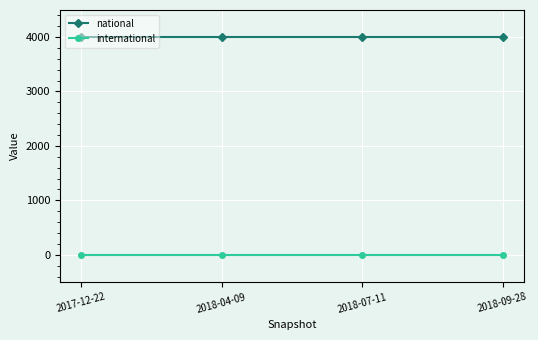

Reading right to left, transcribe all the data shown in this chart.

national: 2018-09-28=3997	2018-07-11=3997	2018-04-09=3997	2017-12-22=3997
international: 2018-09-28=0	2018-07-11=0	2018-04-09=0	2017-12-22=0